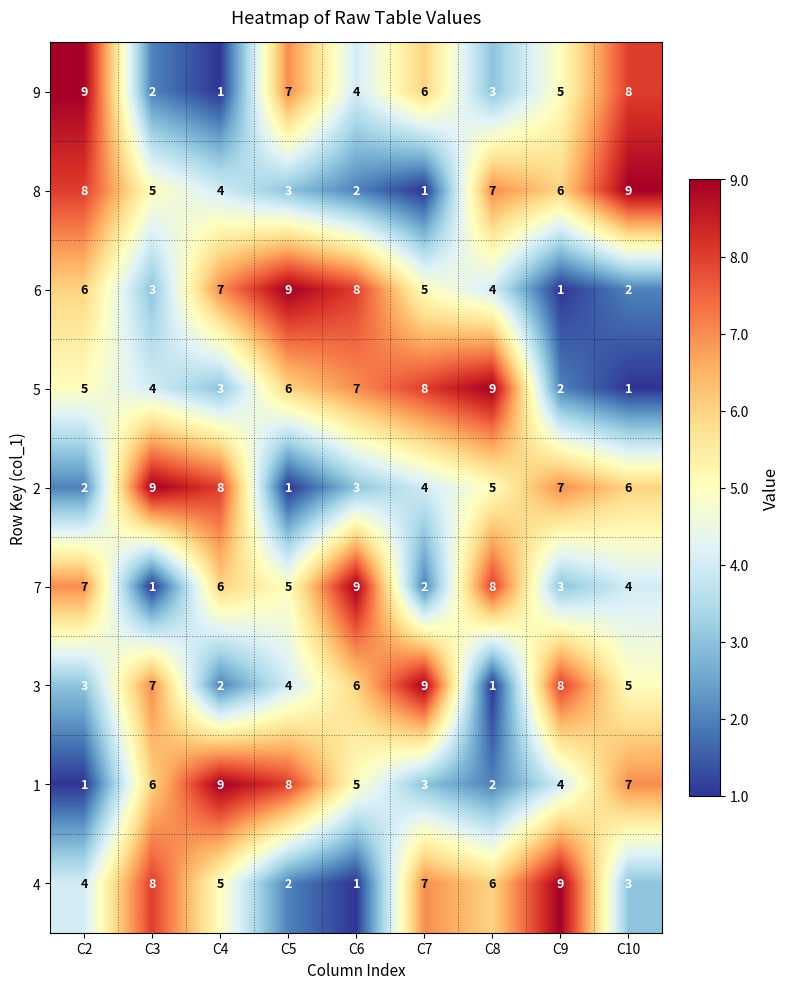

List the labels in order of 1 value, largest first.

C4, C5, C10, C3, C6, C9, C7, C8, C2